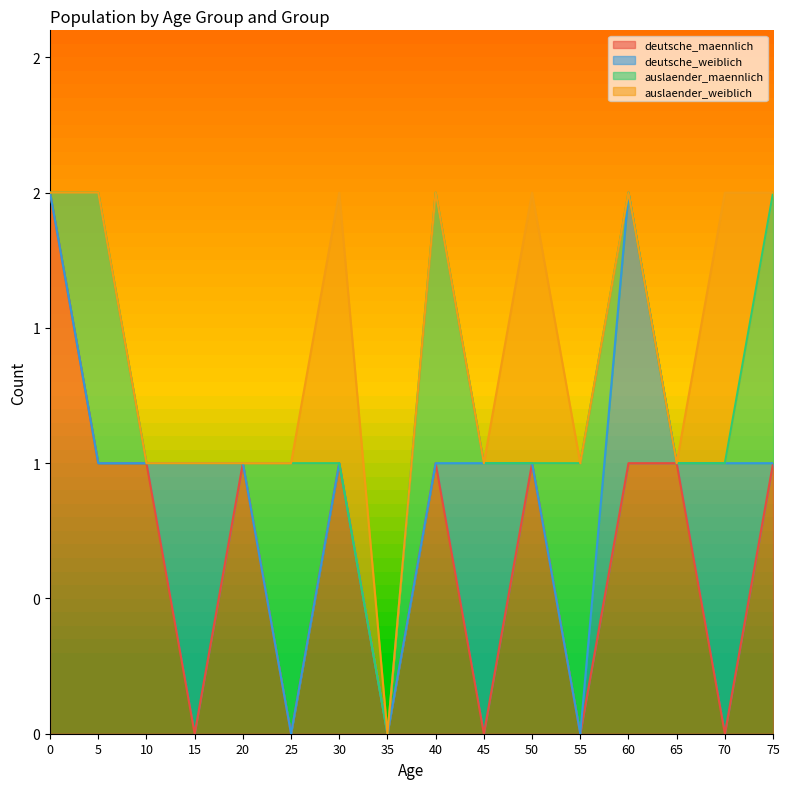

The auslaender_weiblich series shows 0 at 35. True or false?

True